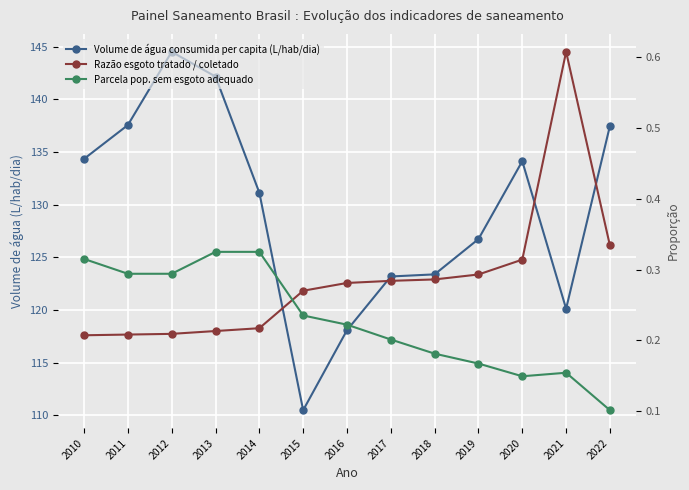

True or false: Parcela pop. sem esgoto adequado has a value of 0.2 at 2016.

True